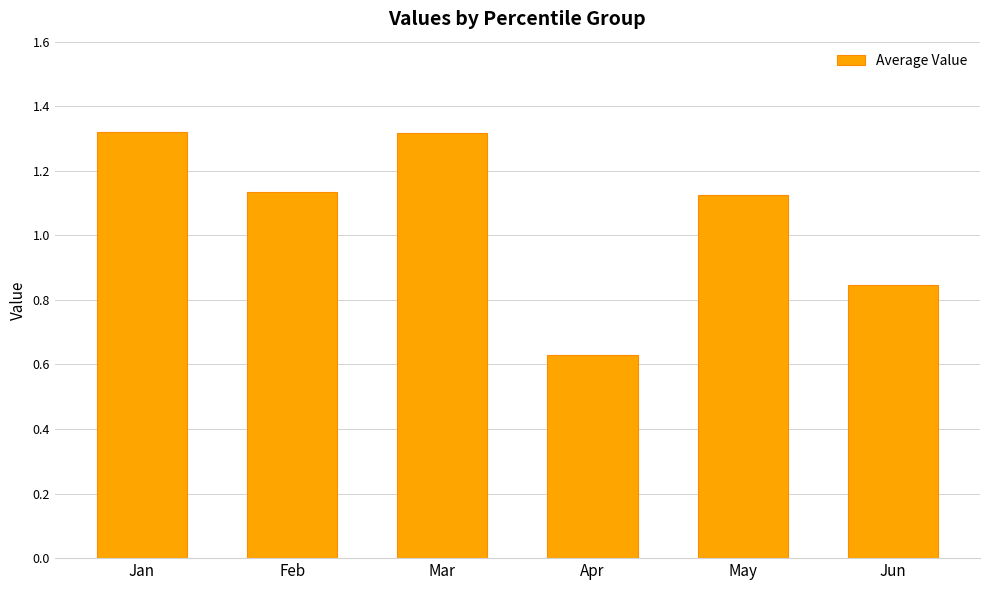

What is the sum of all values?

6.4